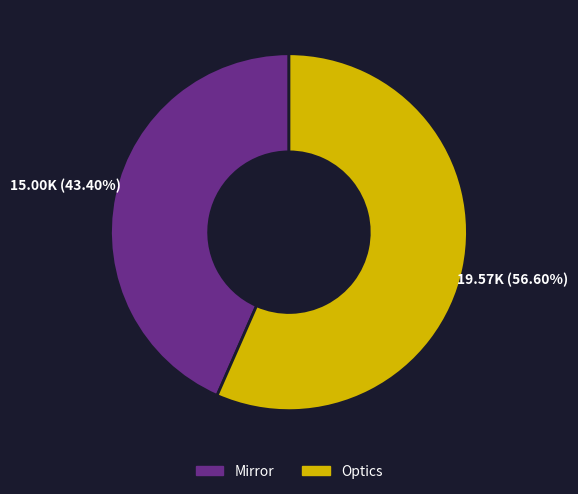

What is the smallest slice in the pie chart?

Mirror